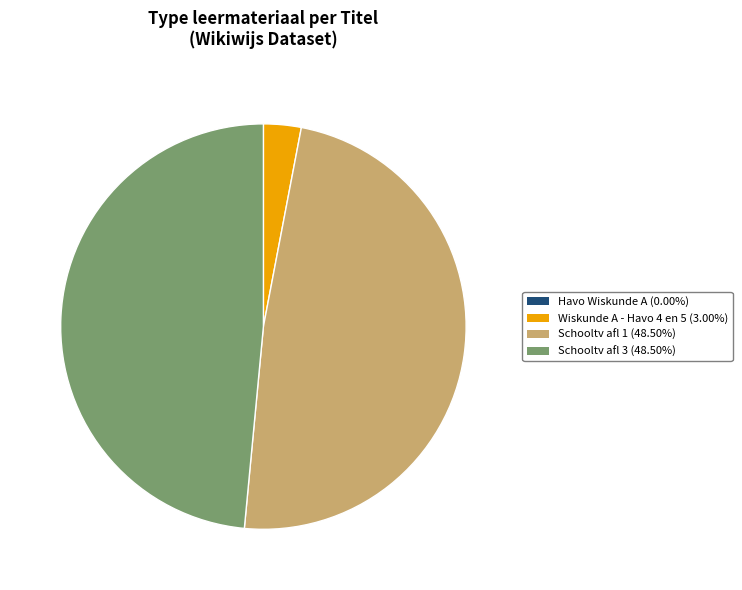

Is Schooltv afl 3 (48.50%) the majority of the pie?

No